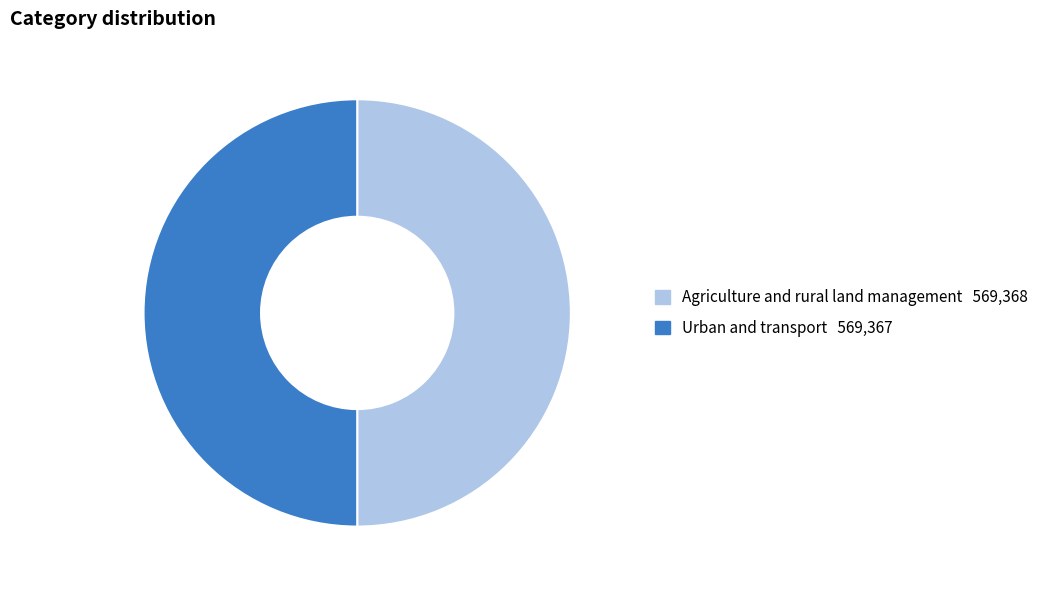

Do Urban and transport and Agriculture and rural land management together represent more than half of the pie?

Yes